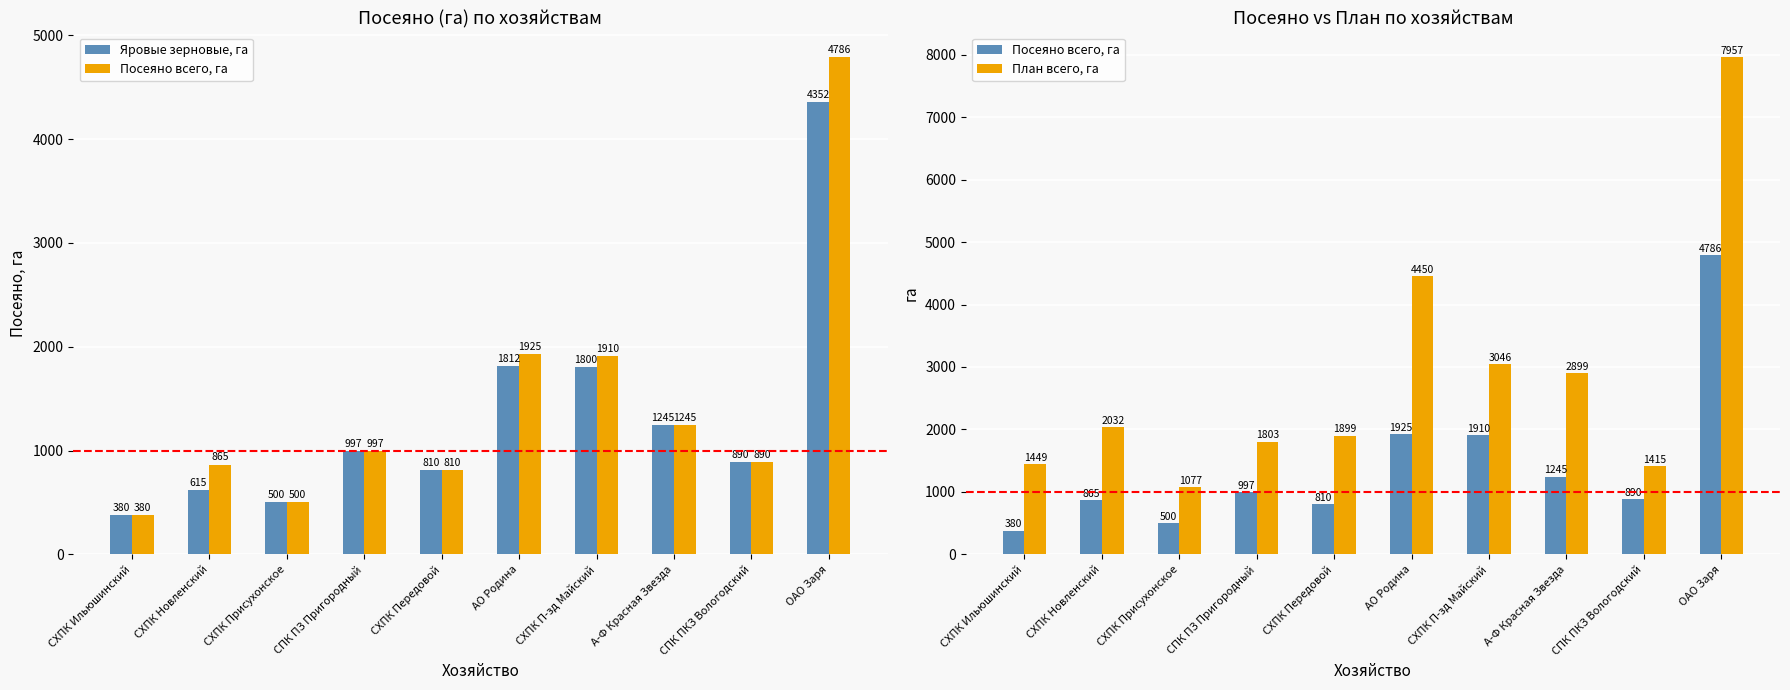

Reading right to left, extract all data points from this chart.

Яровые зерновые, га: 4352	890	1245	1800	1812	810	997	500	615	380
Посеяно всего, га: 4786	890	1245	1910	1925	810	997	500	865	380
План всего, га: 7957	1415	2899	3046	4450	1899	1803	1077	2032	1449